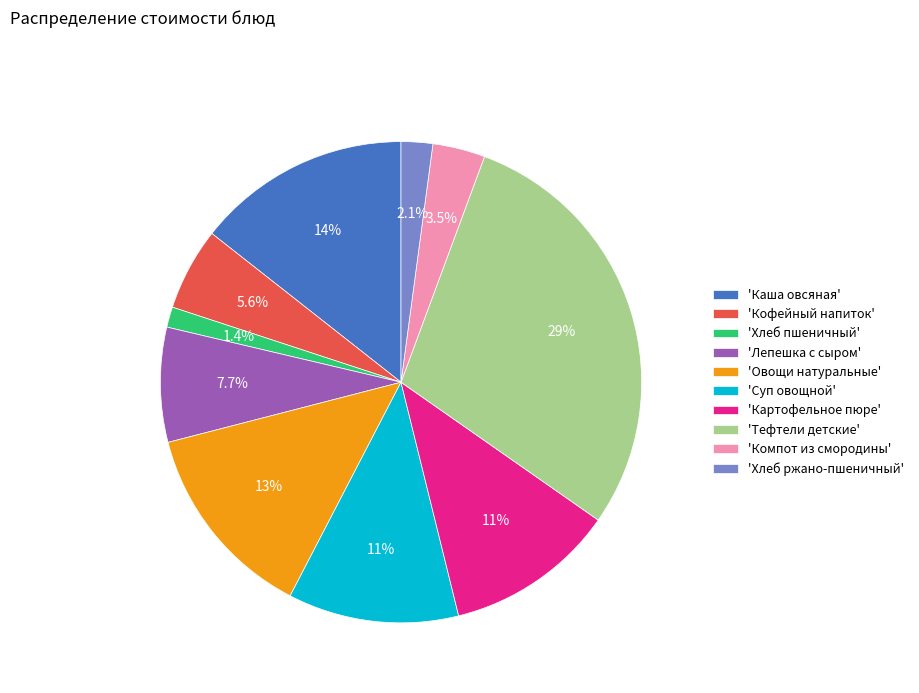

Which has a higher value, 'Овощи натуральные' or 'Хлеб пшеничный'?

'Овощи натуральные'